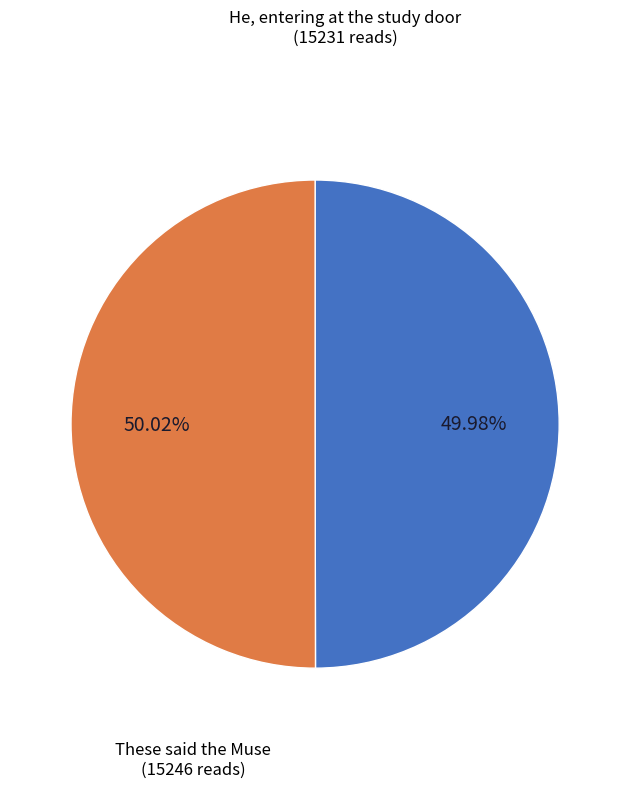

True or false: He, entering at the study door accounts for 40% of the total.

False